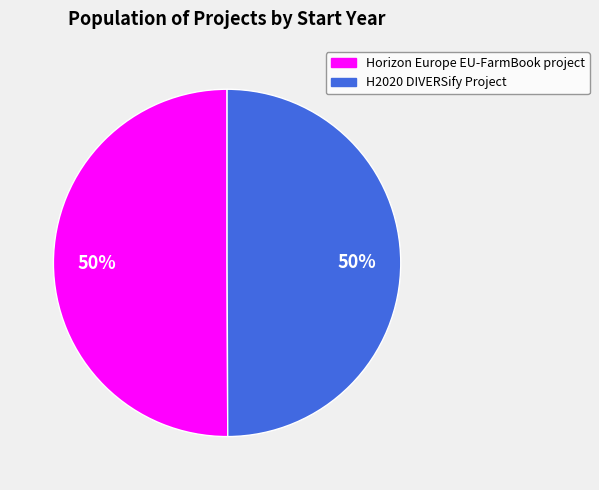

Count the number of slices in the pie.

2